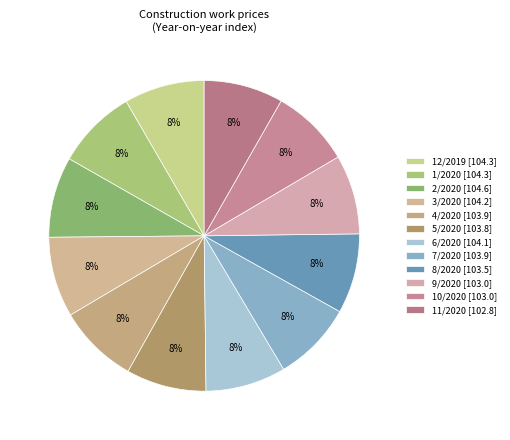

Does any single category account for the majority?

No